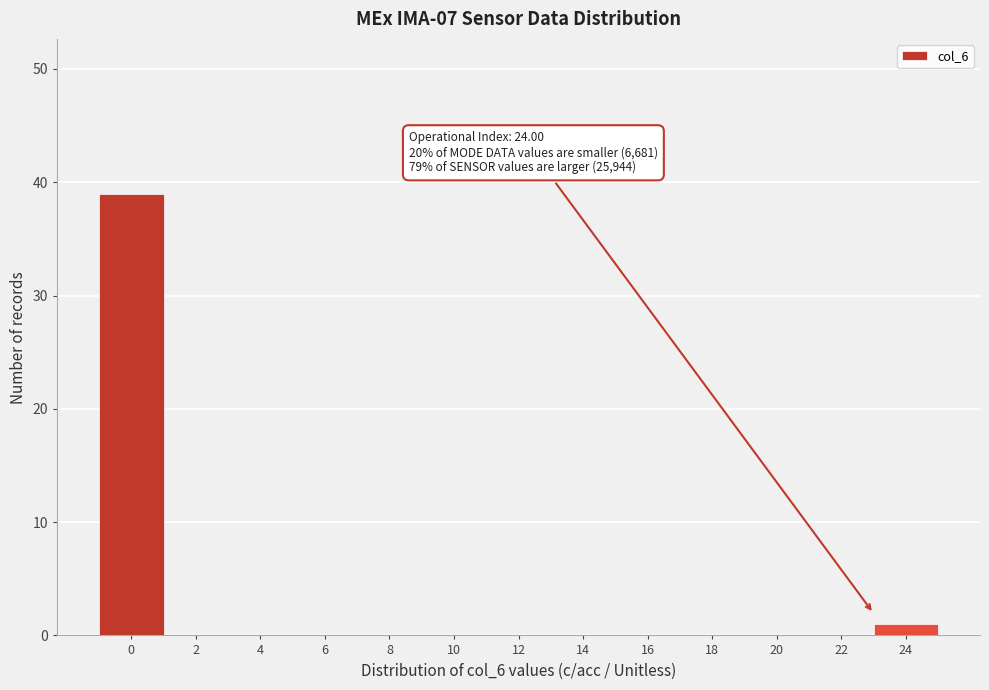

Reading left to right, extract all data points from this chart.

0=39	2=0	4=0	6=0	8=0	10=0	12=0	14=0	16=0	18=0	20=0	22=0	24=1